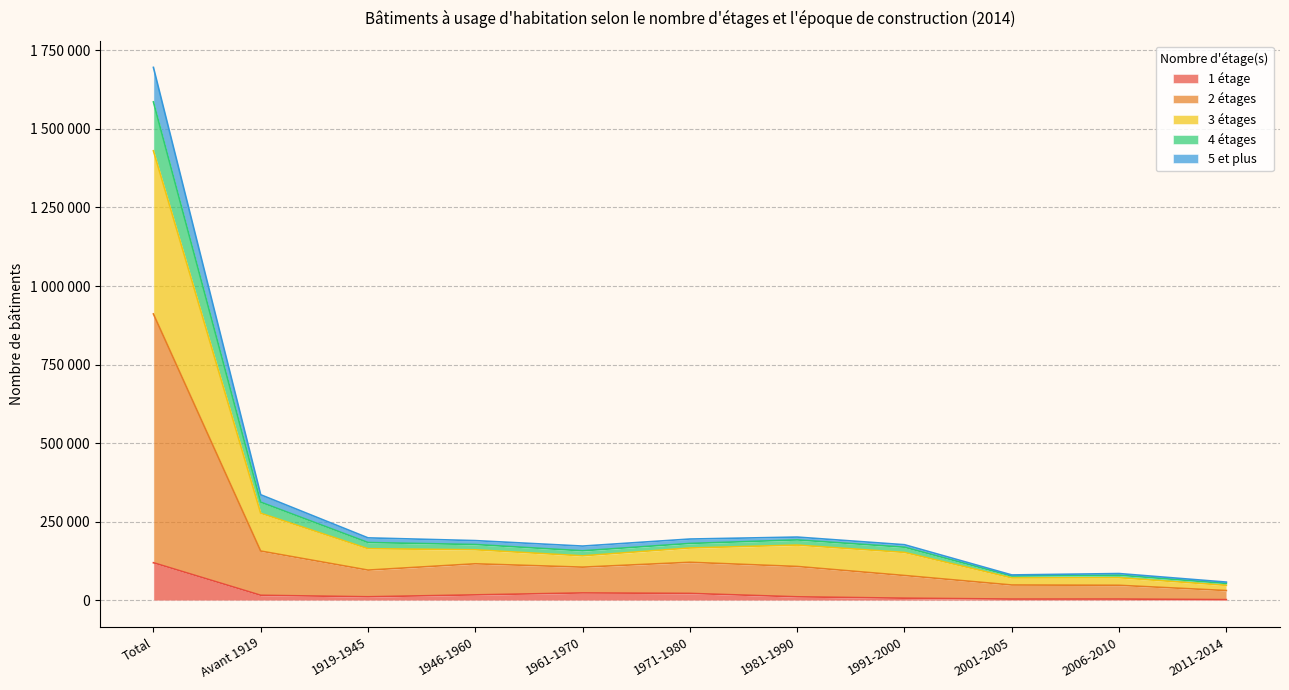

What are all the series names shown in the legend?

1 étage, 2 étages, 3 étages, 4 étages, 5 et plus